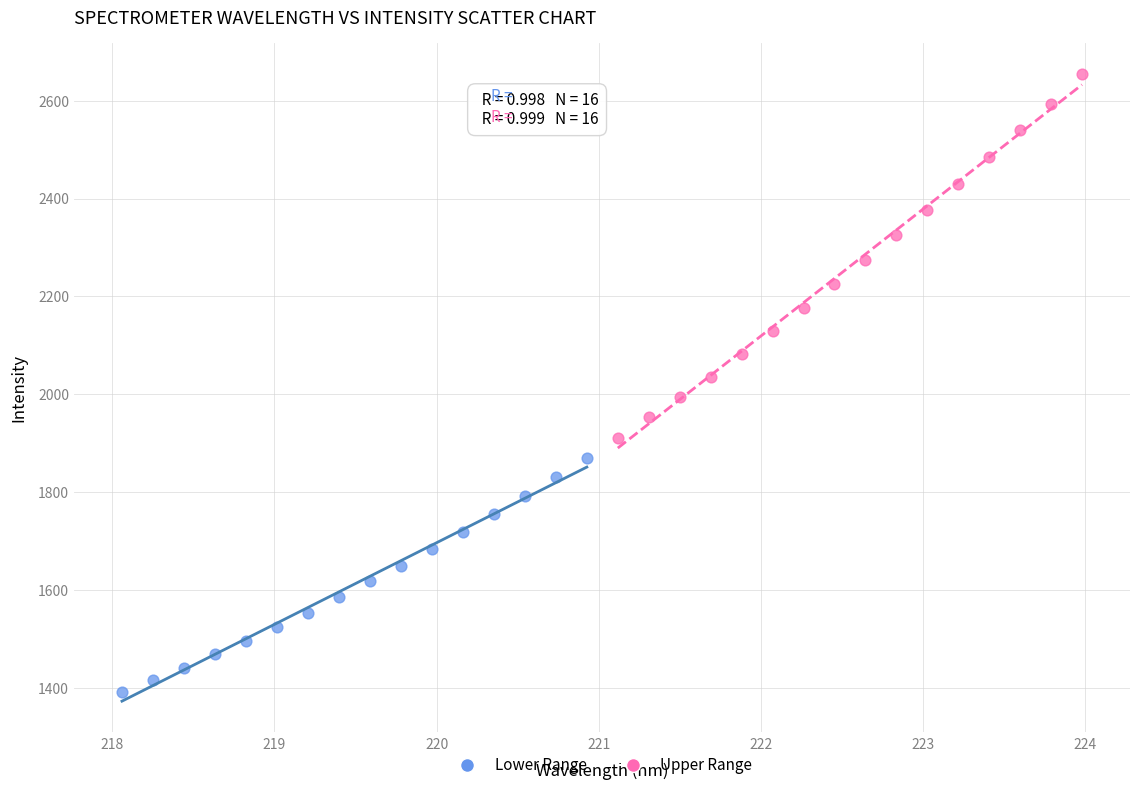

Which series reaches the minimum Y coordinate?

Lower Range